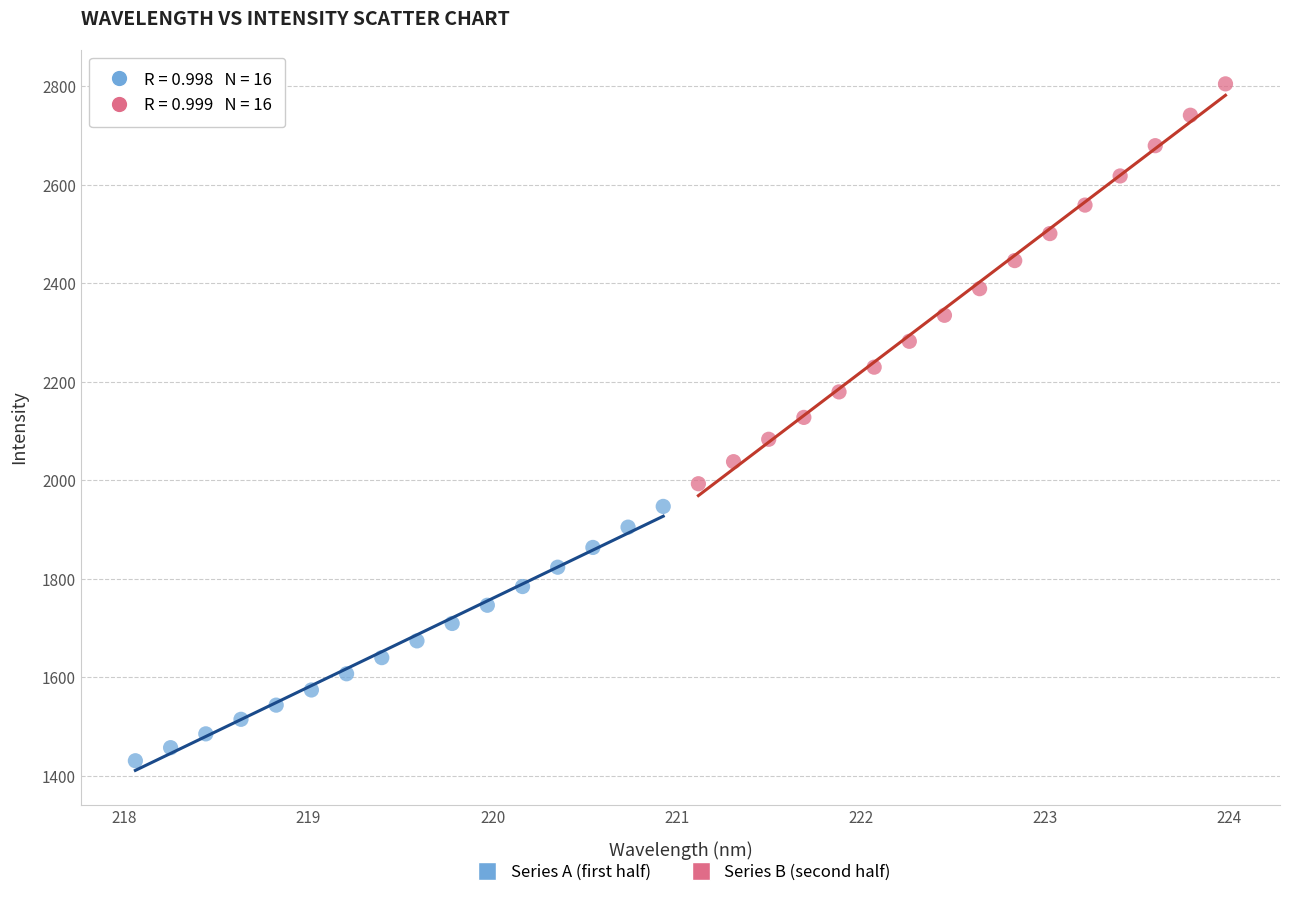

Which series contains the lowest Y value?

Series A (first half)